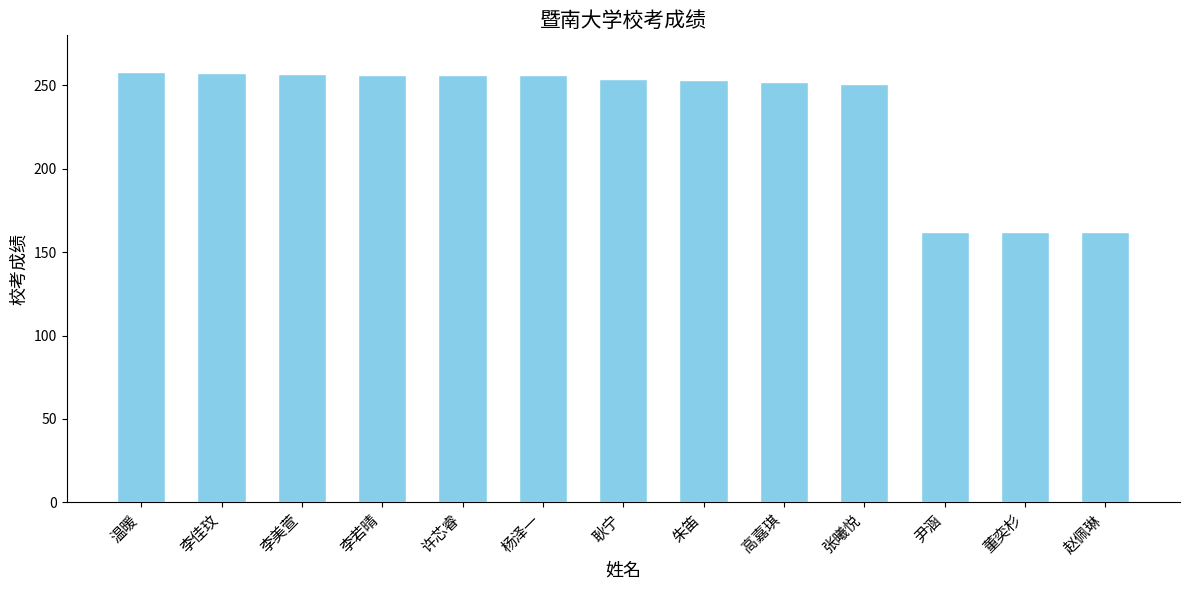

What is the maximum value shown in the chart?

257.8